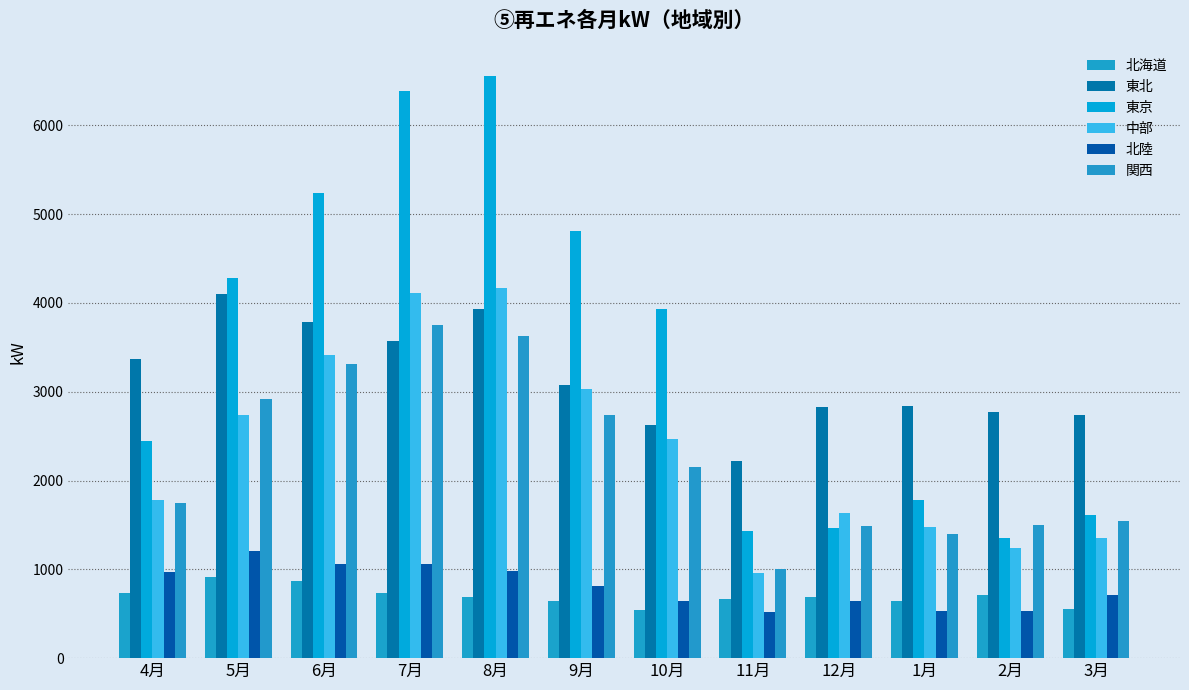

What is the average value of the 関西 series?

2265.1